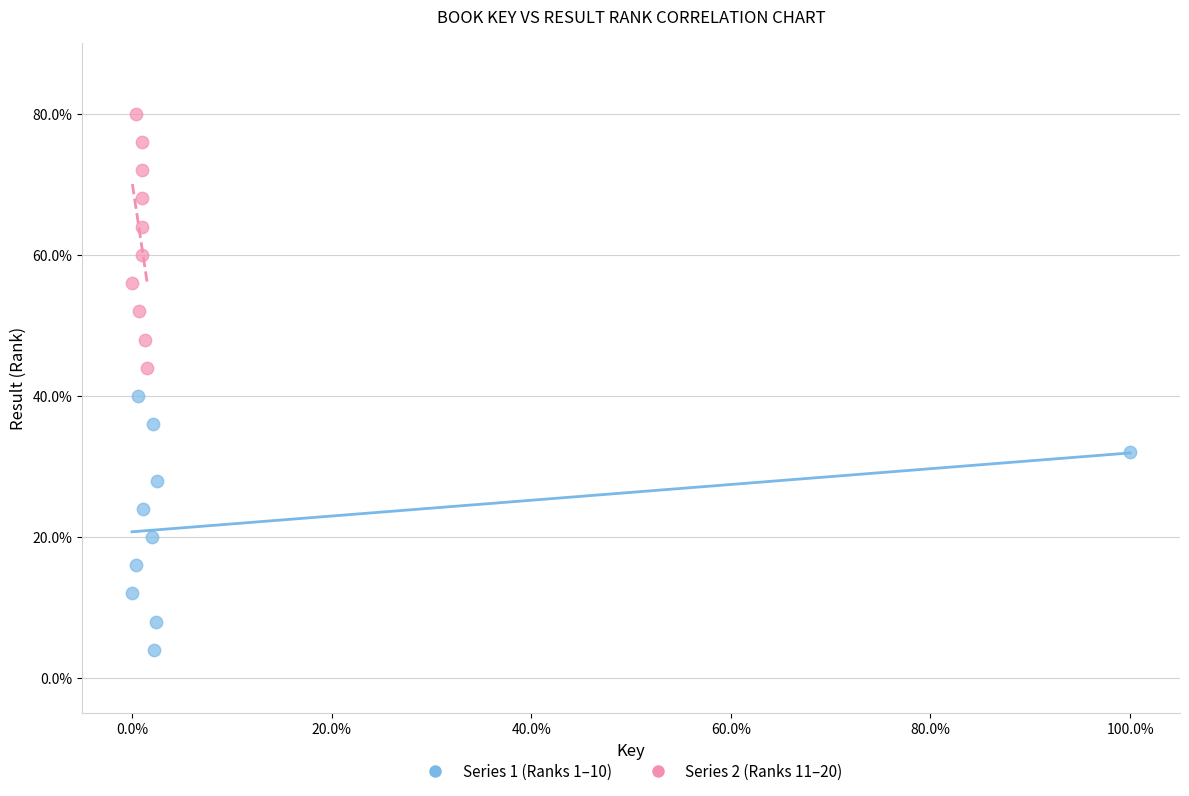

What are all the series names shown in the legend?

Series 1 (Ranks 1–10), Series 2 (Ranks 11–20)